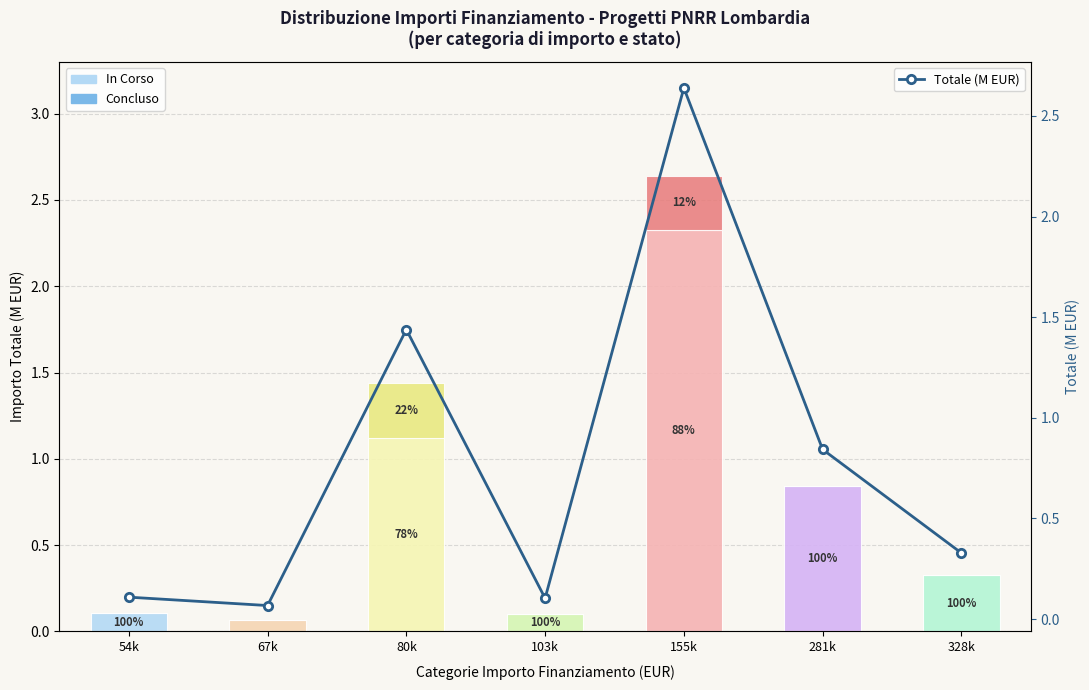

Where is the data nearest to the value 1?

281k